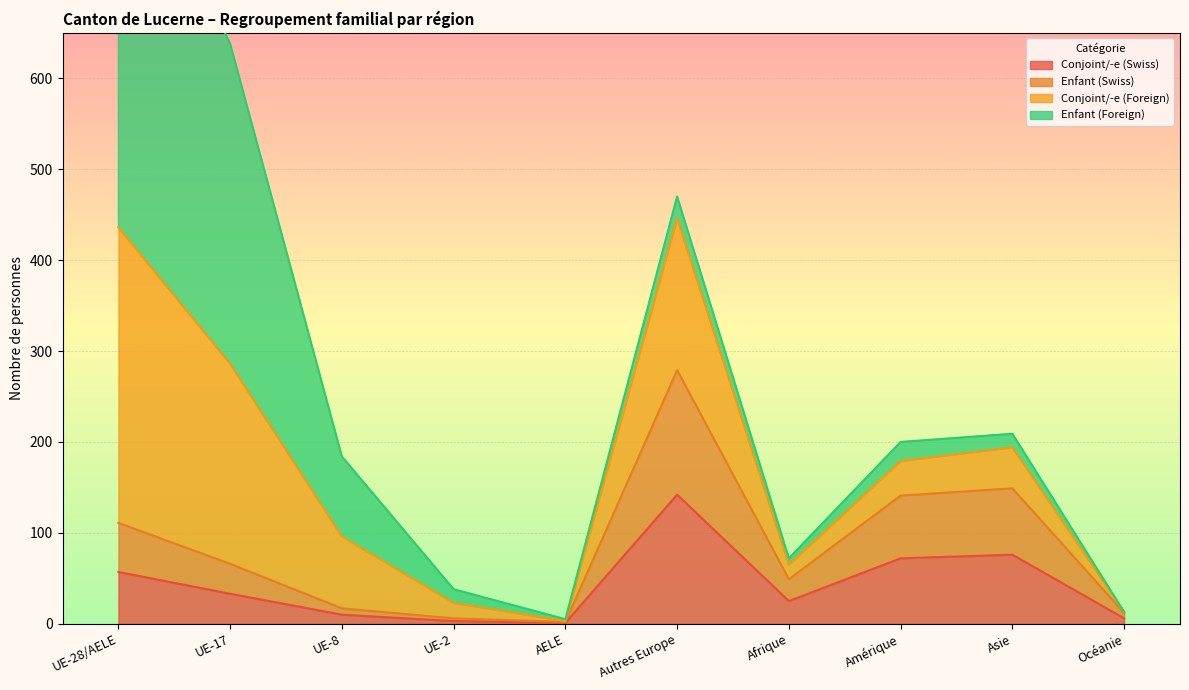

The value of Conjoint/-e (Swiss) at UE-17 is 59. True or false?

False